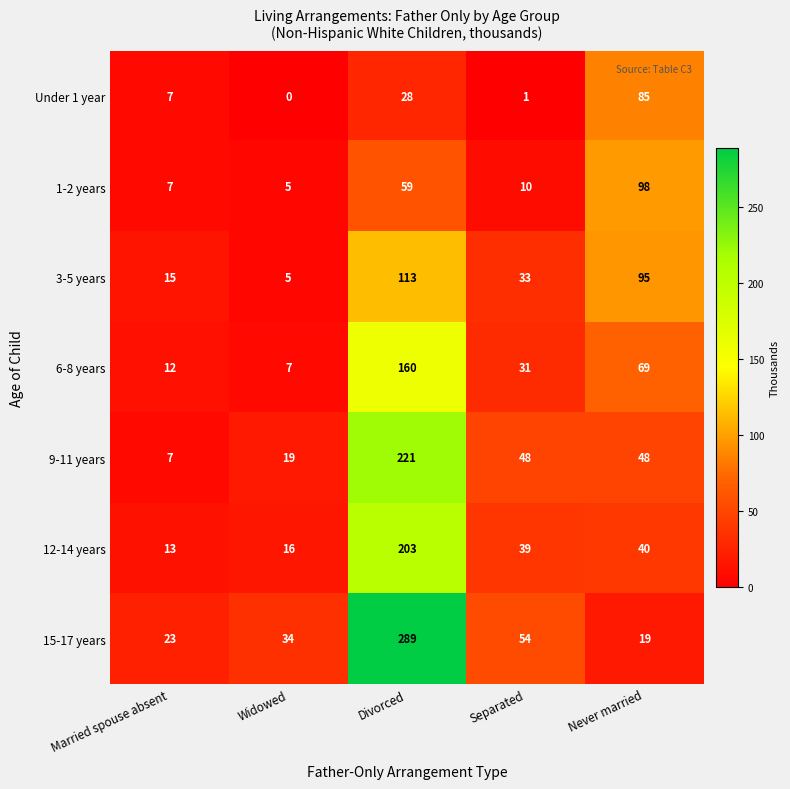

What is the sum of the 9-11 years values at Married spouse absent and Never married?

55